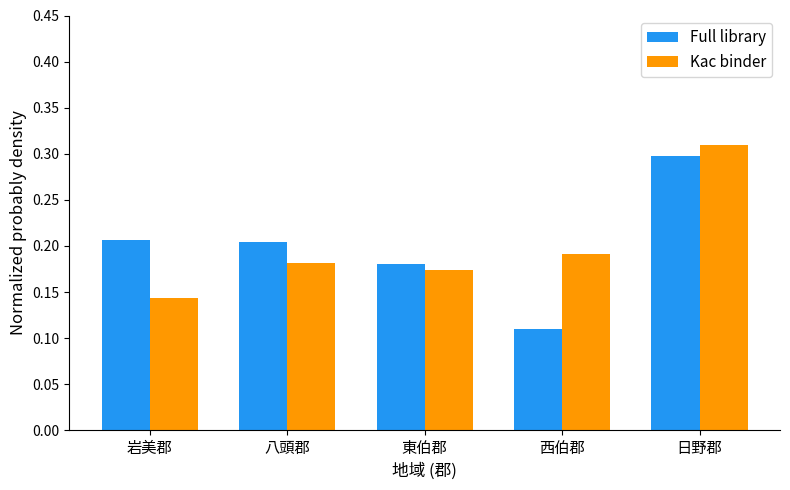

Which series changed the most between 岩美郡 and 八頭郡?

Kac binder